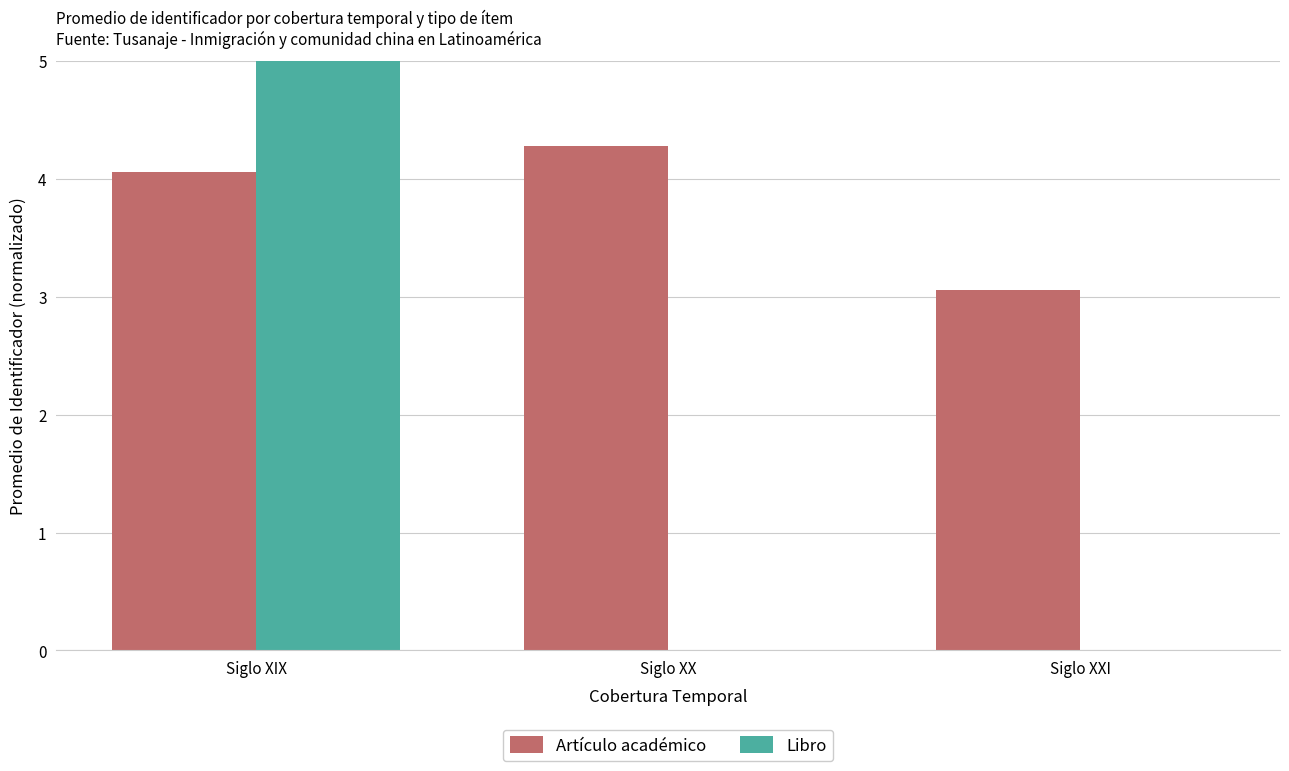

Are the bars grouped side by side (vs. stacked)?

Yes